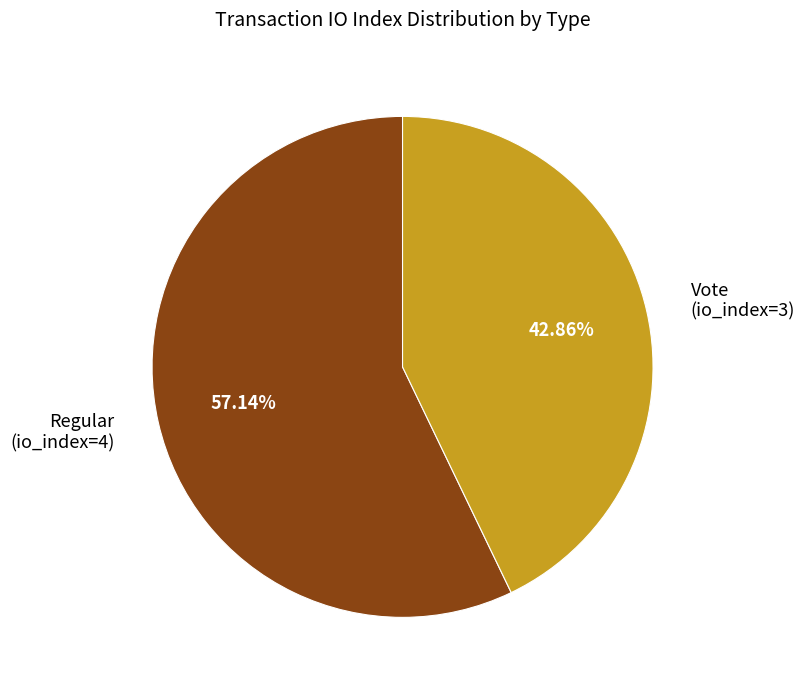

Combined, do Regular (io_index=4) and Vote (io_index=3) account for over 50%?

Yes